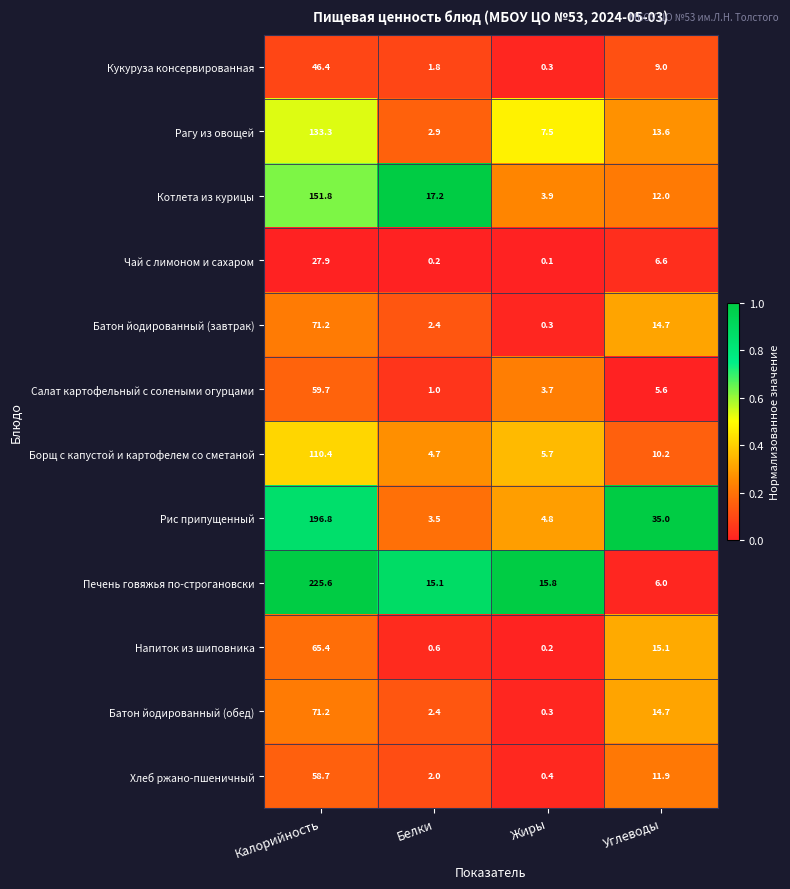

What is the average value of the Батон йодированный (завтрак) series?

22.2